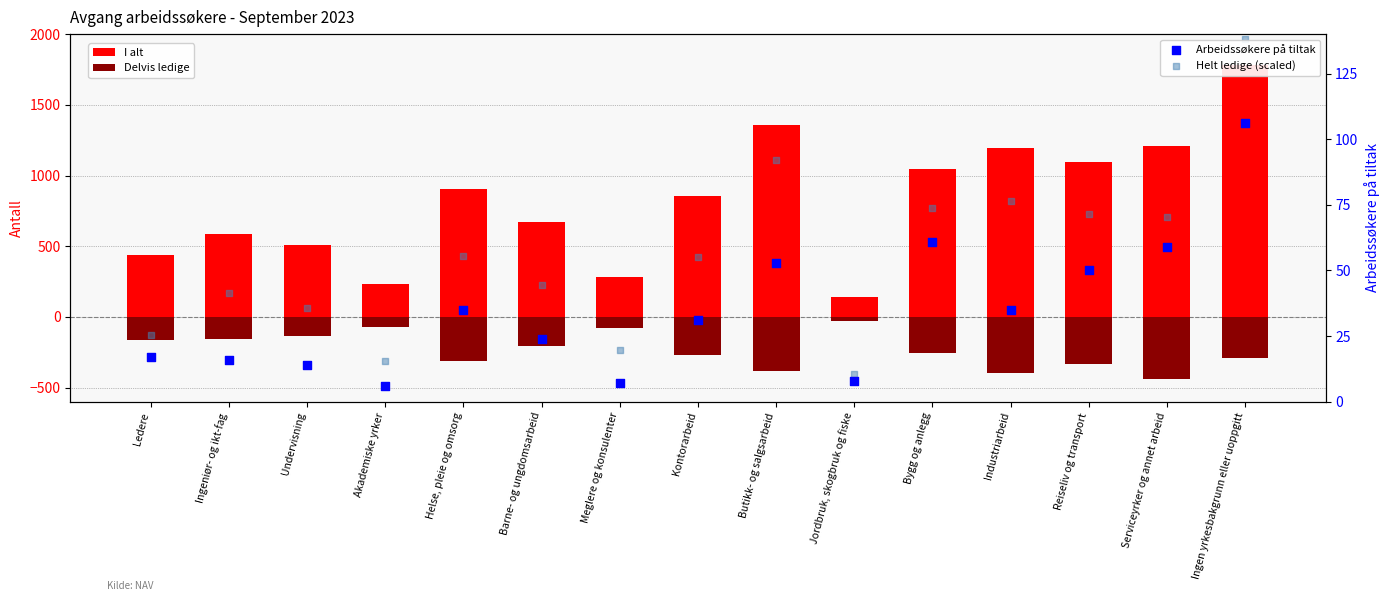

What is the total value across all series at Butikk- og salgsarbeid?

1120.2